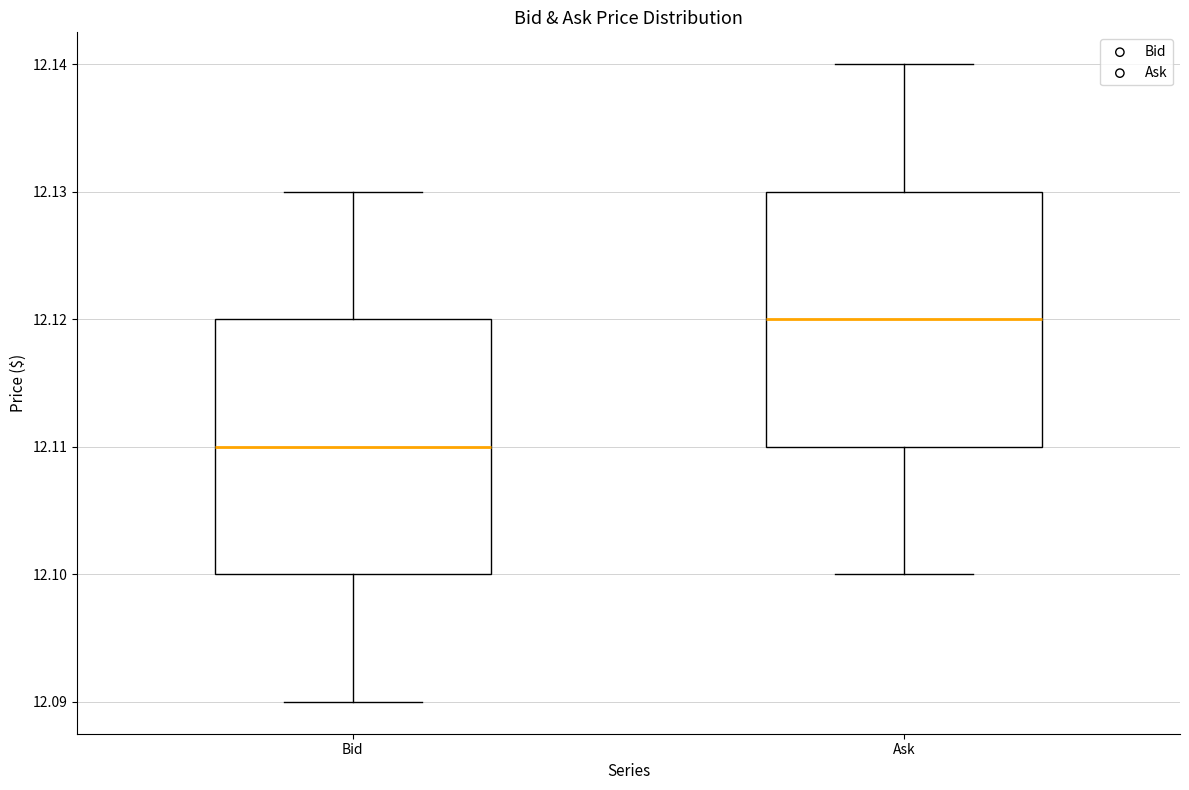

Which box has the lowest median line?

Bid